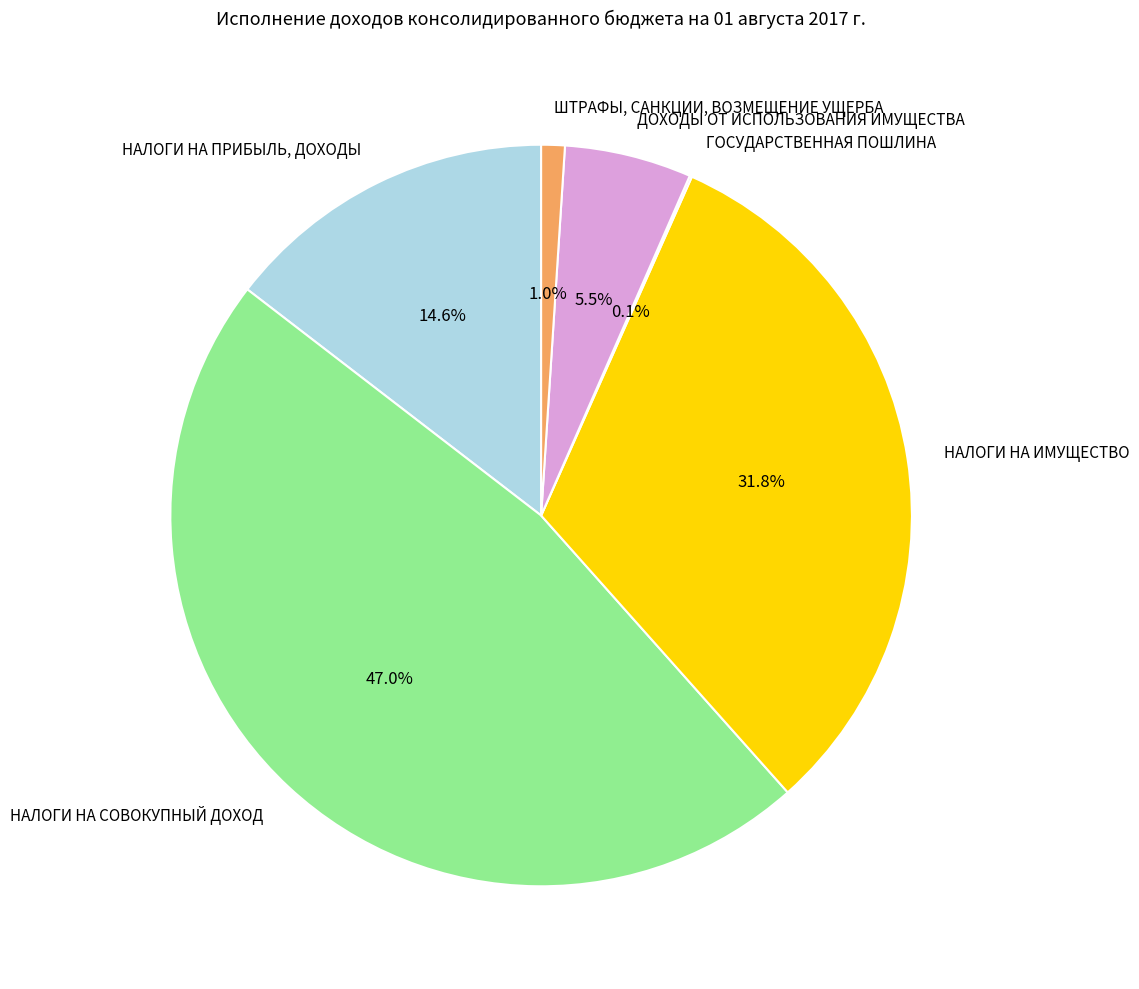

Do НАЛОГИ НА ИМУЩЕСТВО and НАЛОГИ НА СОВОКУПНЫЙ ДОХОД together represent more than half of the pie?

Yes